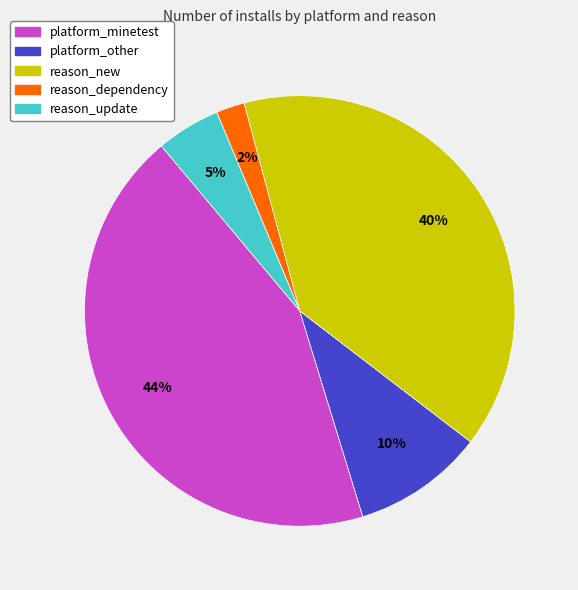

To the nearest percent, what is the average slice percentage?

20%